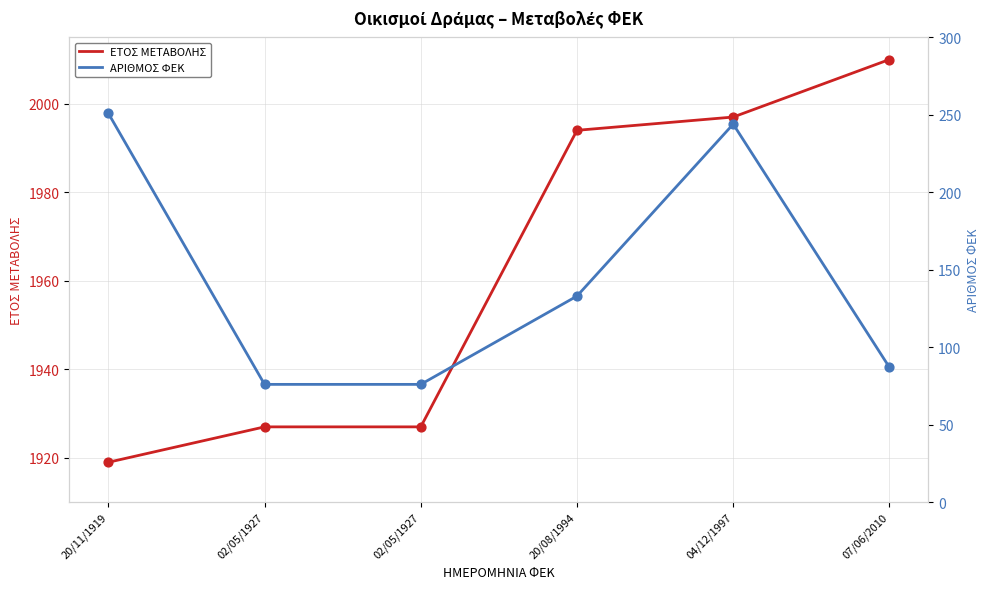

At how many categories does at least one series exceed 501?

6